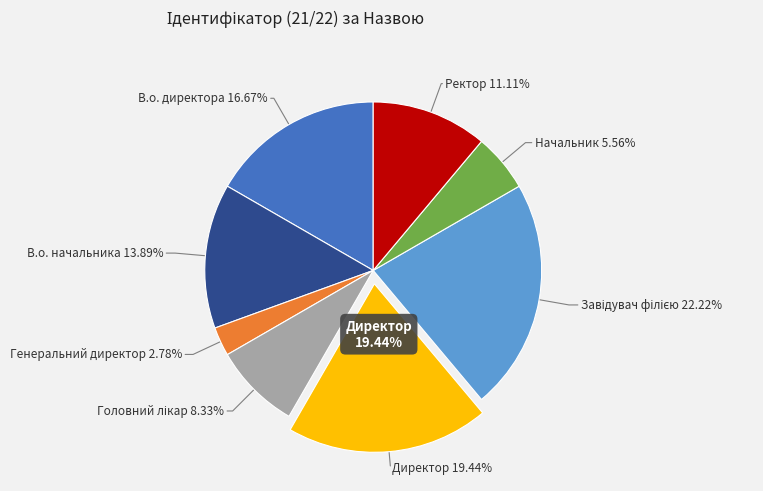

Which category has the biggest portion of the pie?

Завідувач філією